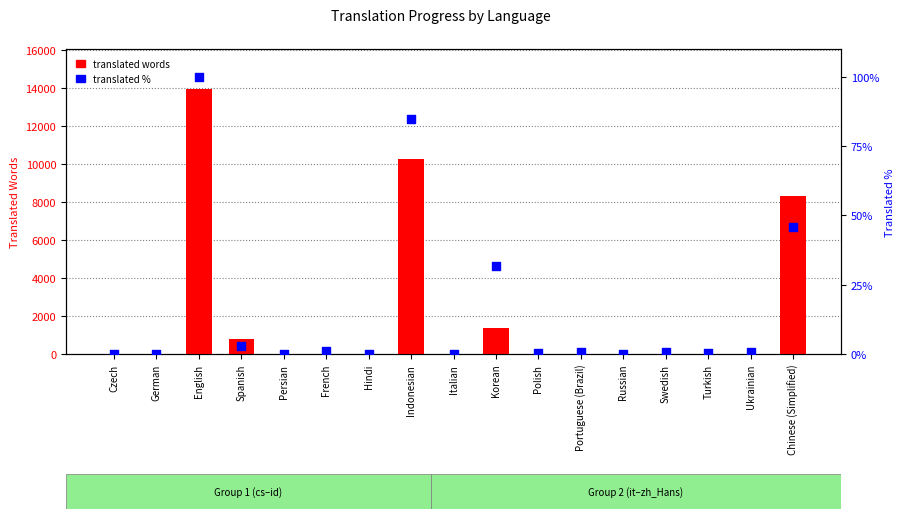

Which series reaches the maximum Y coordinate?

translated words